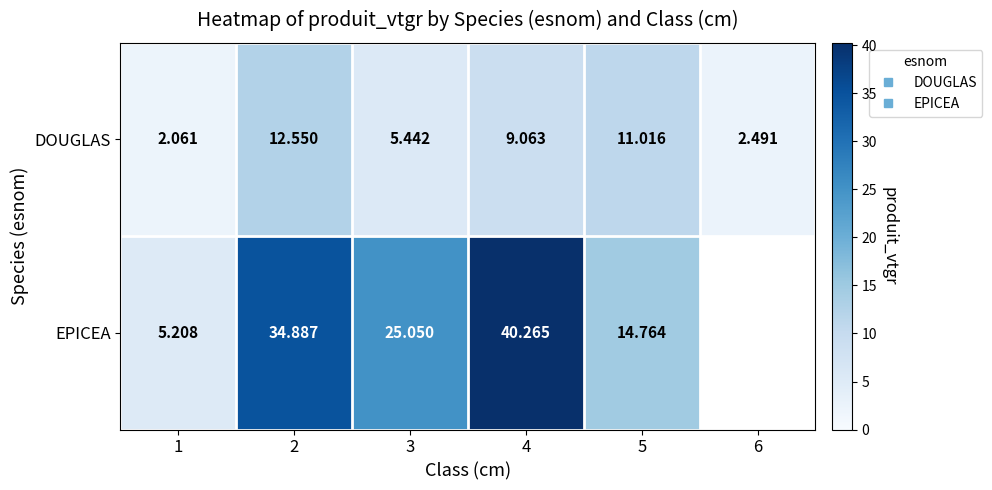

How many categories are shown in the chart?

6